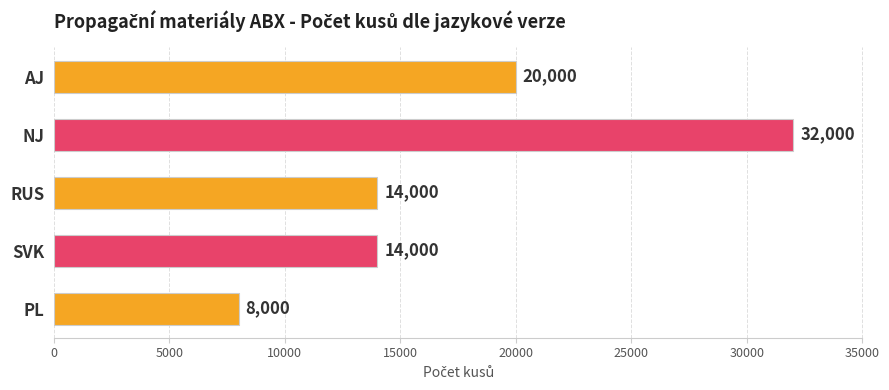

What is the label of the 3rd bar from the bottom?

RUS